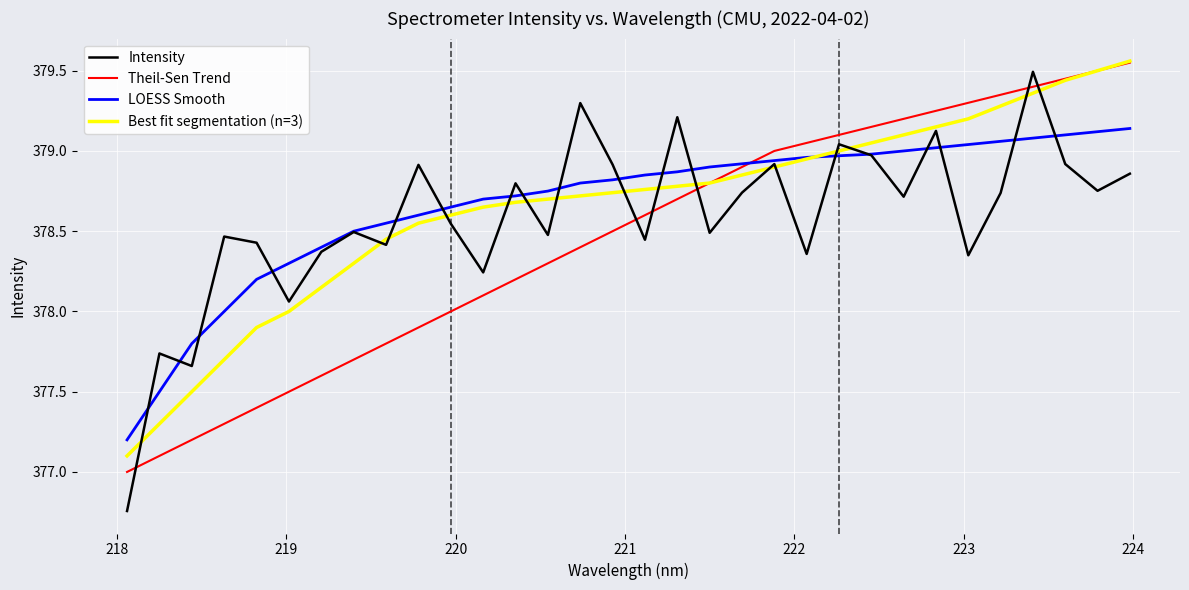

Which series has the widest spread of values?

Intensity